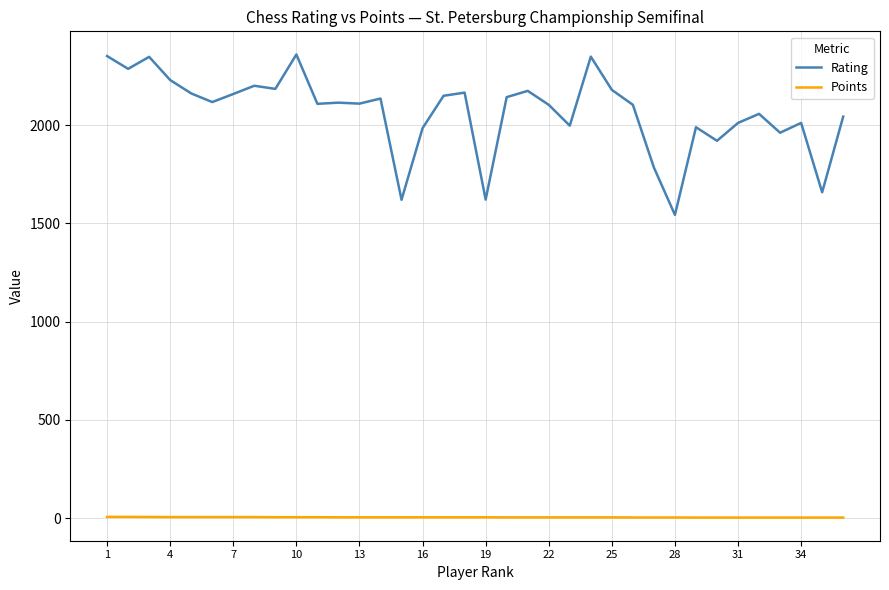

What is the minimum value shown in the chart?

3.5